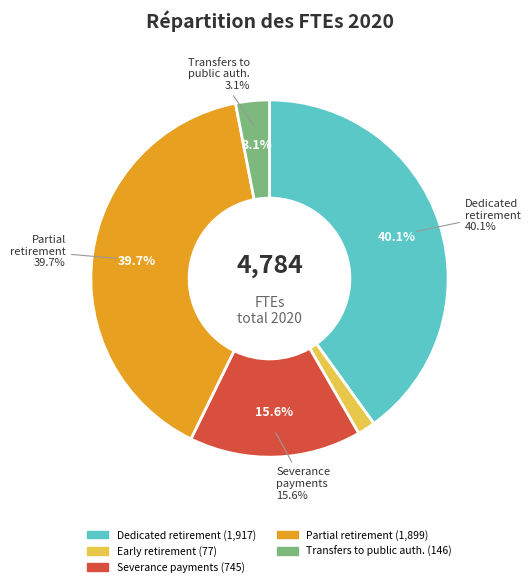

Rank the categories by value from lowest to highest.

Early retirement, non-civil servants, Transfers to public authorities, civil servants, Severance payments, Partial retirement (start of passive phase), Dedicated retirement, civil servants